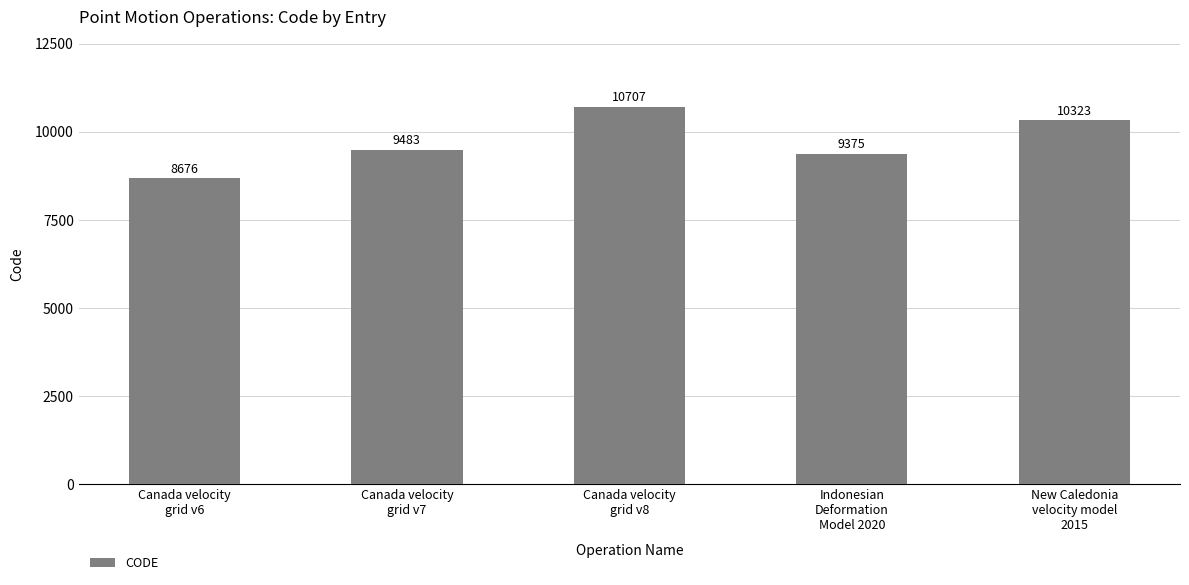

Reading left to right, extract all data points from this chart.

Canada velocity
grid v6=8676	Canada velocity
grid v7=9483	Canada velocity
grid v8=10707	Indonesian
Deformation
Model 2020=9375	New Caledonia
velocity model
2015=10323